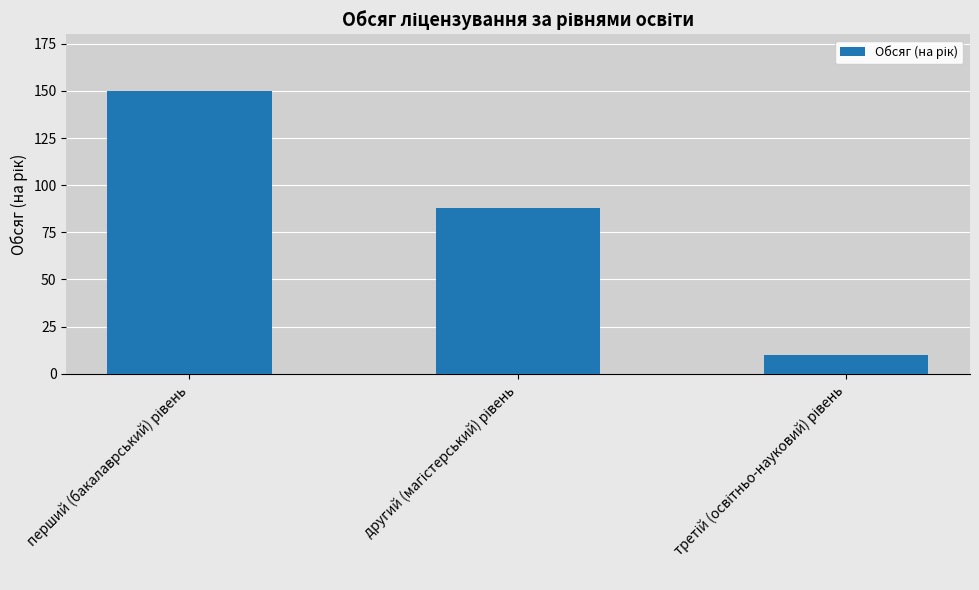

What is the sum of all values?

248